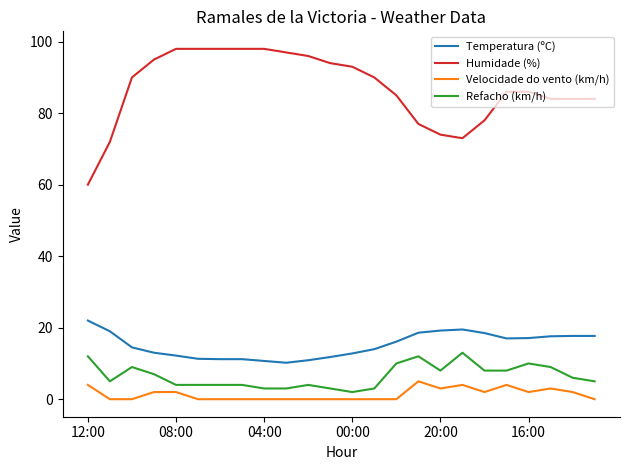

True or false: Temperatura (ºC) and Refacho (km/h) intersect in this chart.

False